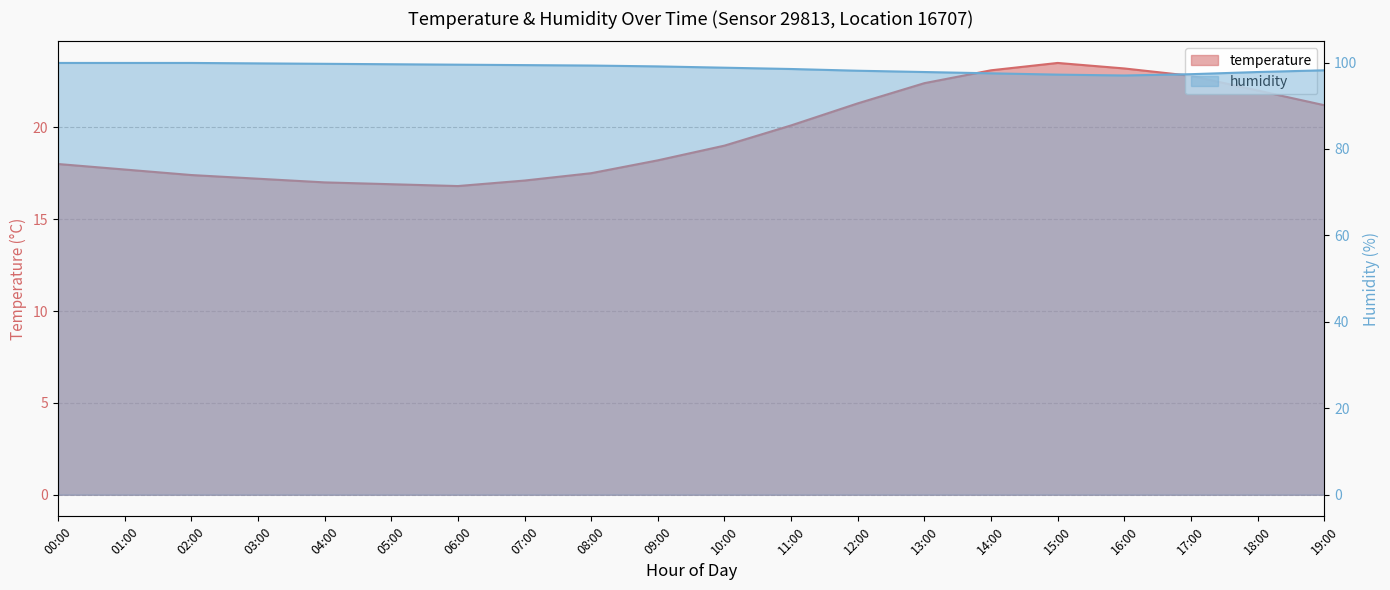

True or false: temperature and humidity cross at least once.

False